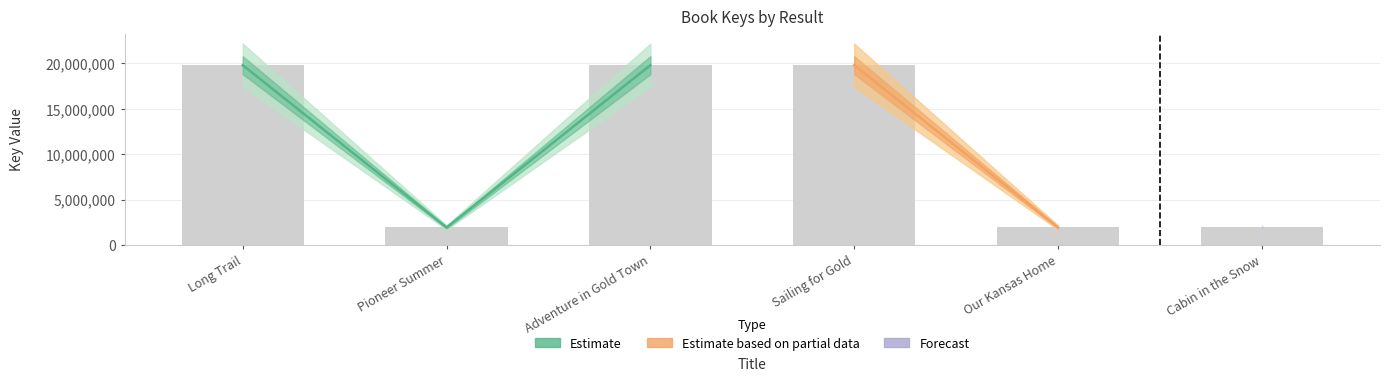

Rank the categories by value from highest to lowest.

Adventure in Gold Town, Long Trail, Sailing for Gold, Our Kansas Home, Cabin in the Snow, Pioneer Summer